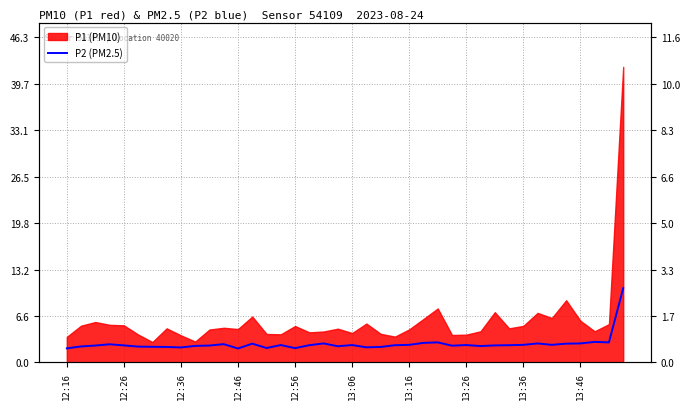

Does the chart display data point markers on the line(s)?

No